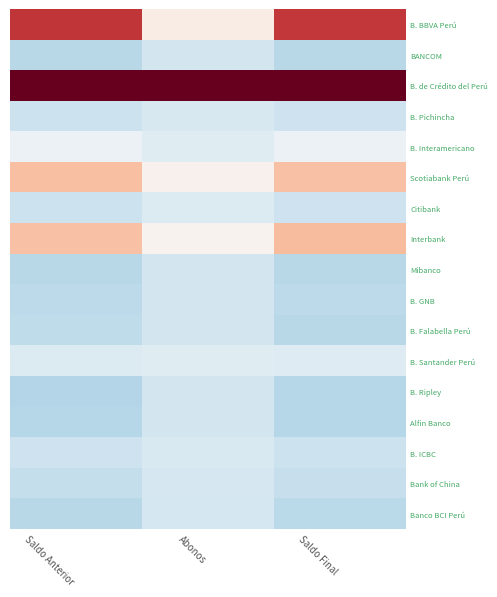

At which category is the sum across all series the highest?

Abonos